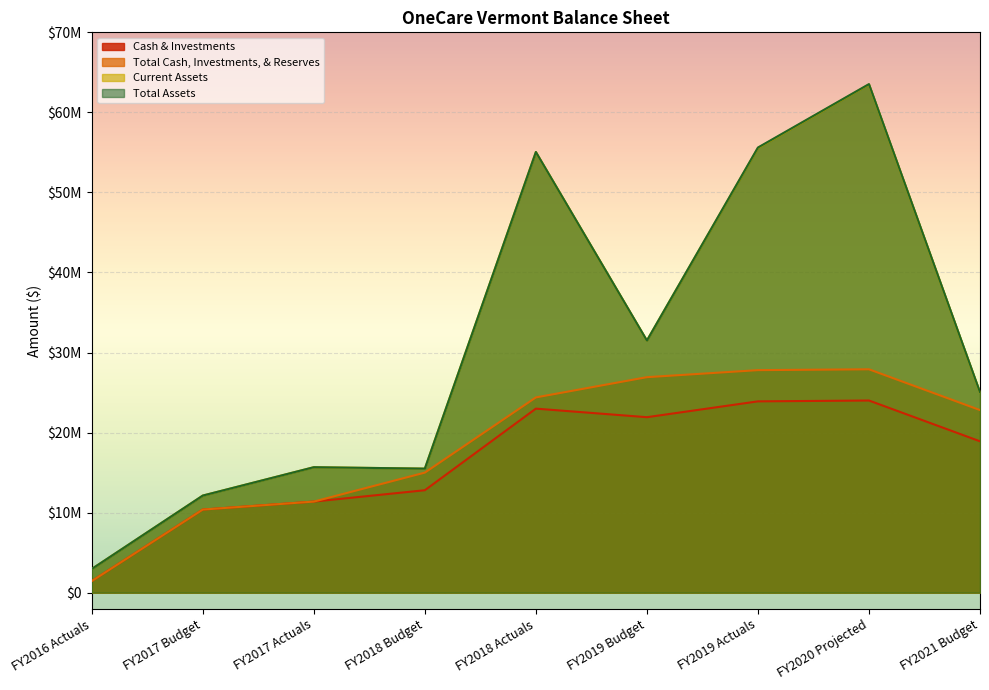

How many interior local valleys does the Total Assets series have?

2